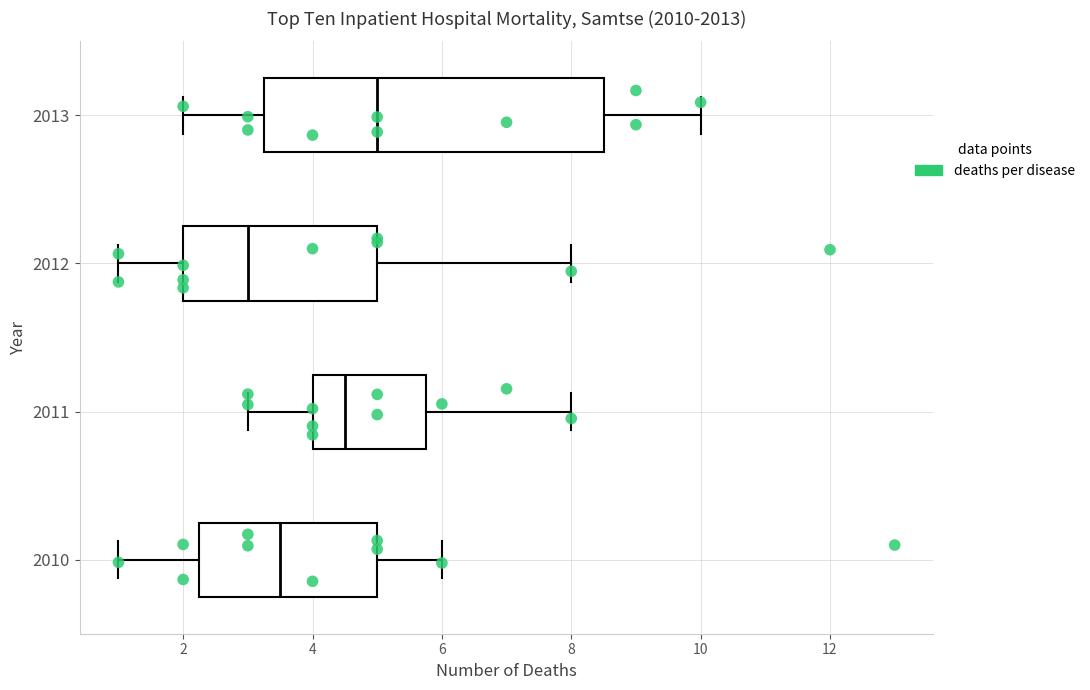

Reading bottom to top, transcribe this box plot: for each box, give where its median line is, the range the box spans, and where its two whiskers end, as read against the x-axis. The values are not printed on the chart, so give them approximately, as read against the axis.

2010: median 3.6, box 2.2 to 5.0, whiskers 1.0 to 6.0
2011: median 4.6, box 4.0 to 5.8, whiskers 3.0 to 8.0
2012: median 3.0, box 2.0 to 5.0, whiskers 1.0 to 8.0
2013: median 5.0, box 3.2 to 8.6, whiskers 2.0 to 10.0